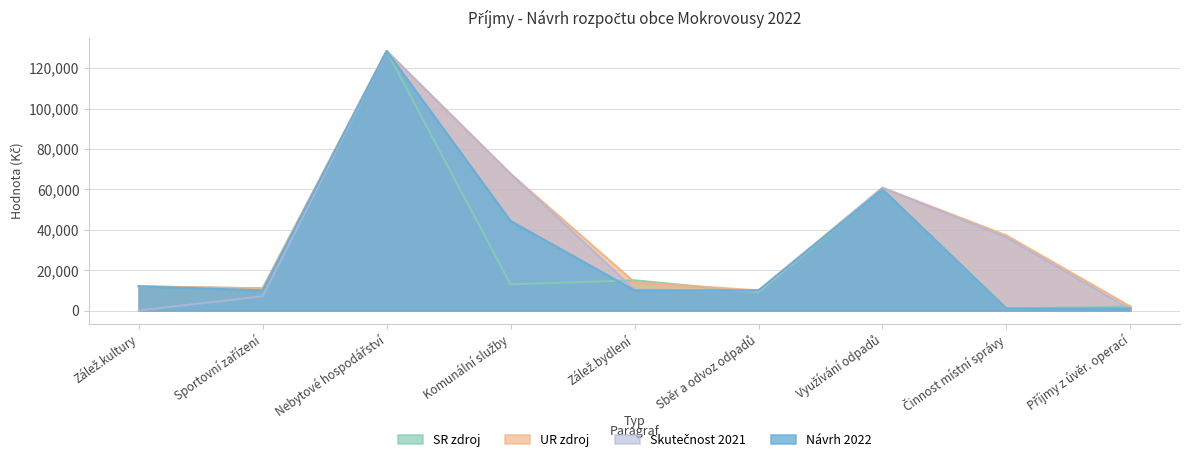

In SR zdroj, how many points are lower than both neighbors (excluding endpoints)?

4